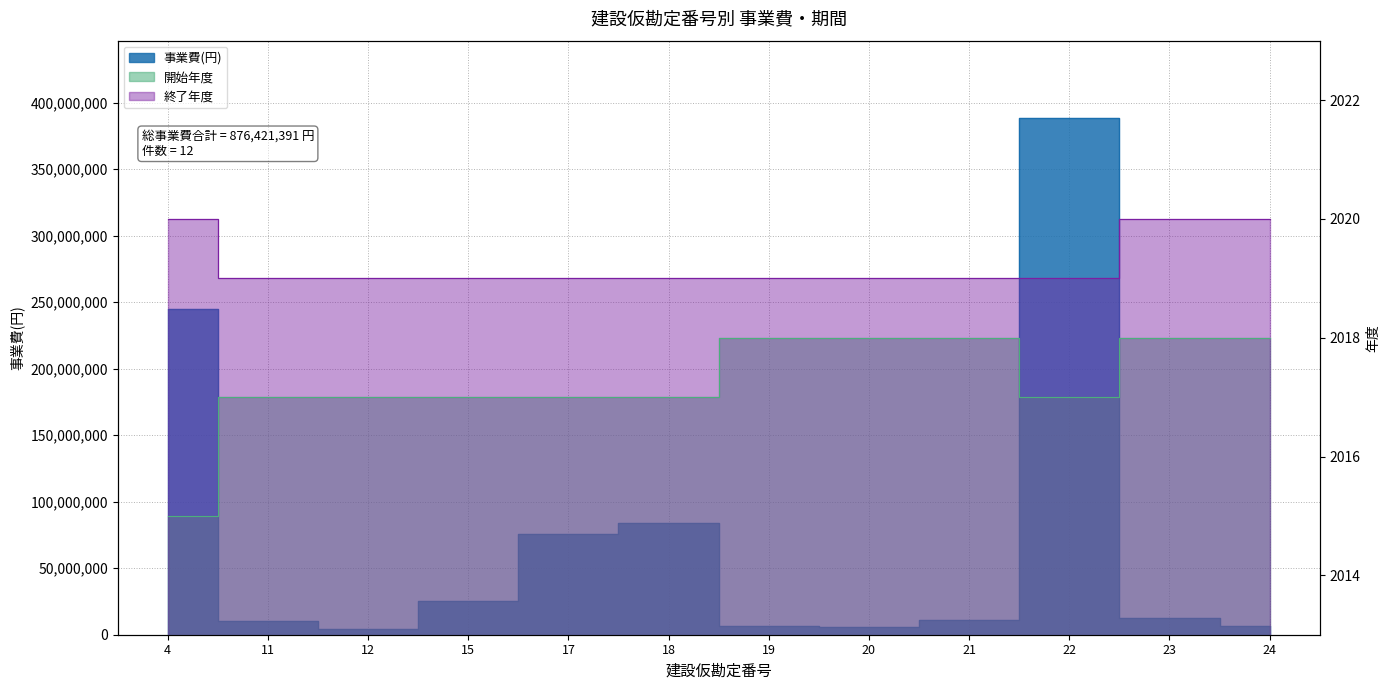

True or false: 終了年度 has a value of 2704 at 17.

False